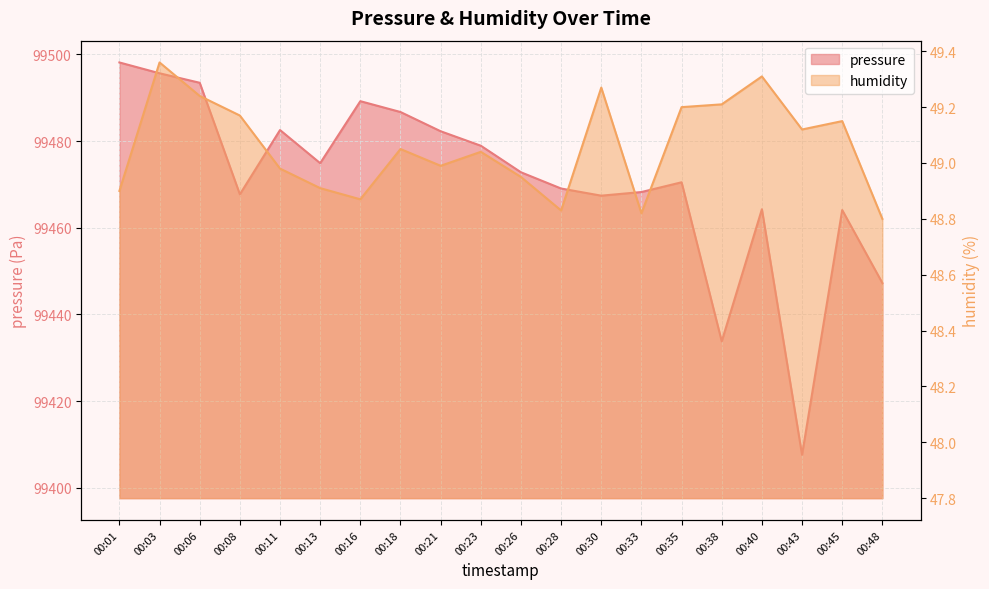

At how many categories does at least one series exceed 14575?

20